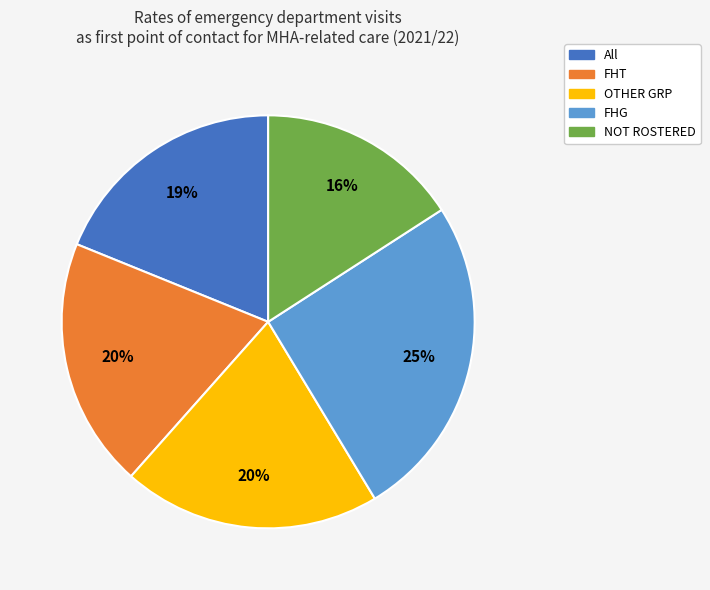

How many segments does this pie chart have?

5